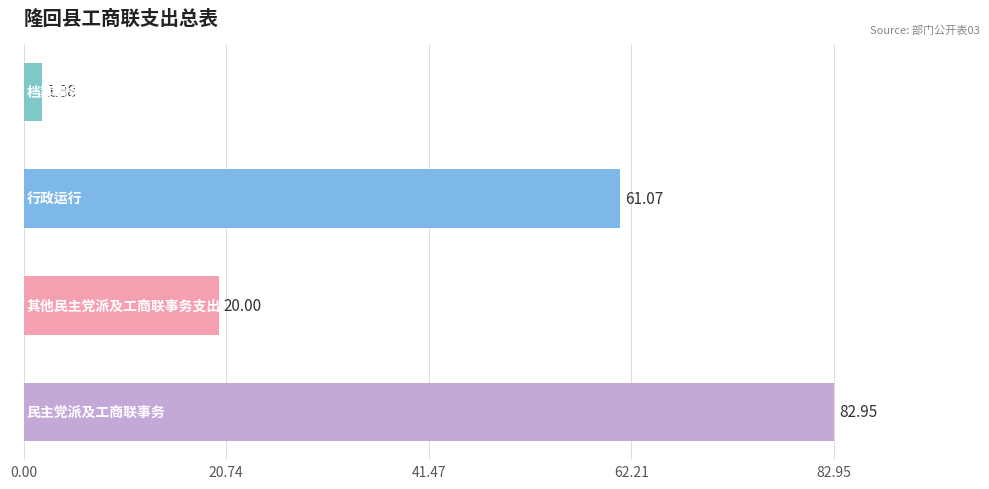

What is the average value?

41.5